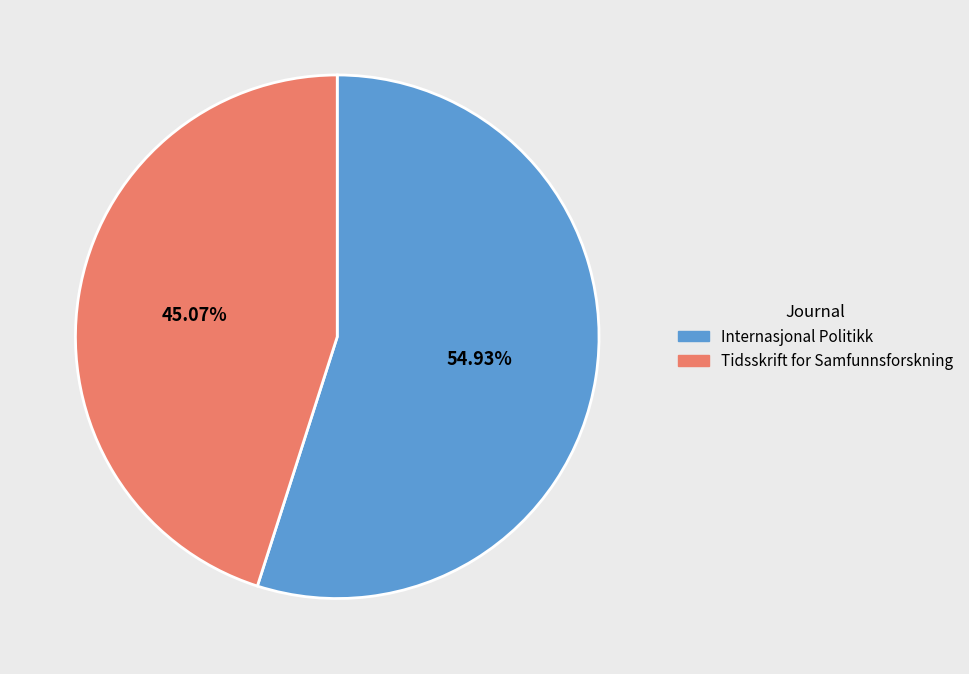

To the nearest percent, what is the combined percentage of Internasjonal Politikk and Tidsskrift for Samfunnsforskning?

100%